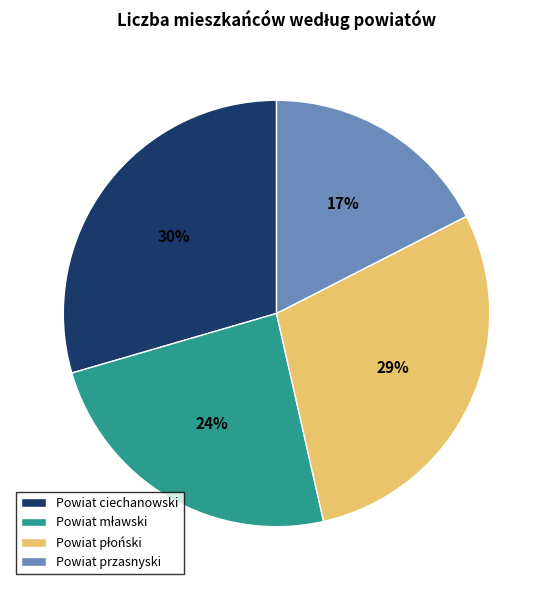

Is it true that Powiat ciechanowski is 38% of the pie?

False